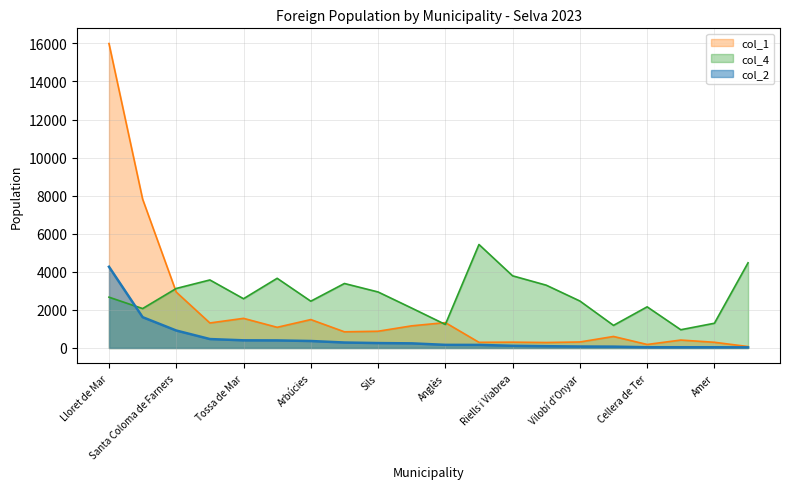

How many data points does each series have?

20